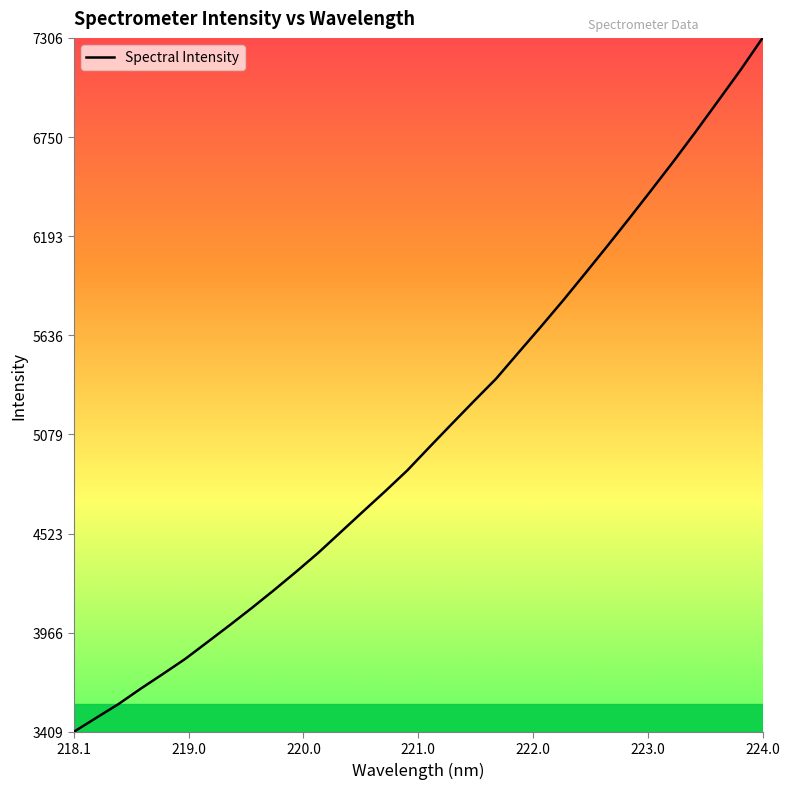

What is the greatest value displayed?

7306.3